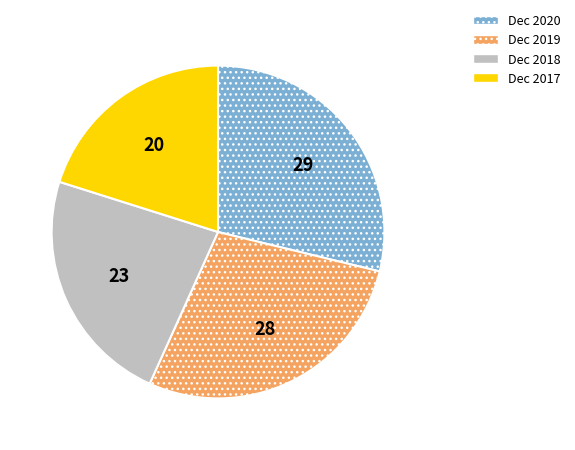

How many slices are in this pie chart?

4